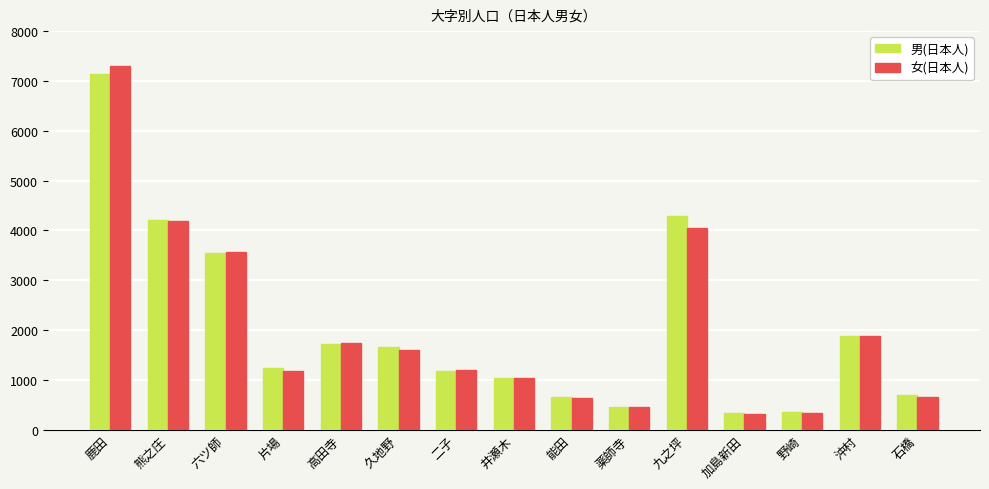

Is the value of 女(日本人) at 久地野 greater than the value of 男(日本人) at 加島新田?

Yes